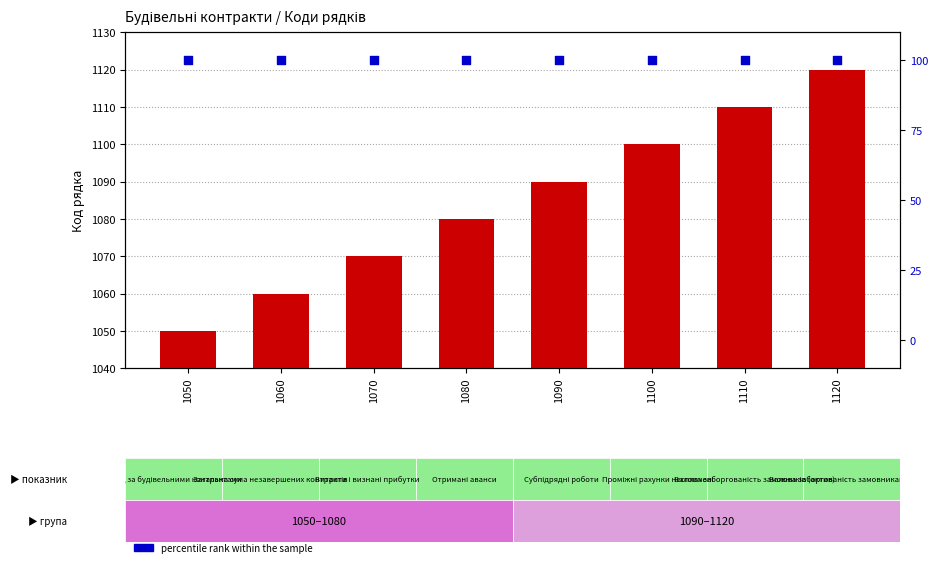

At which category is the sum across all series the highest?

1120